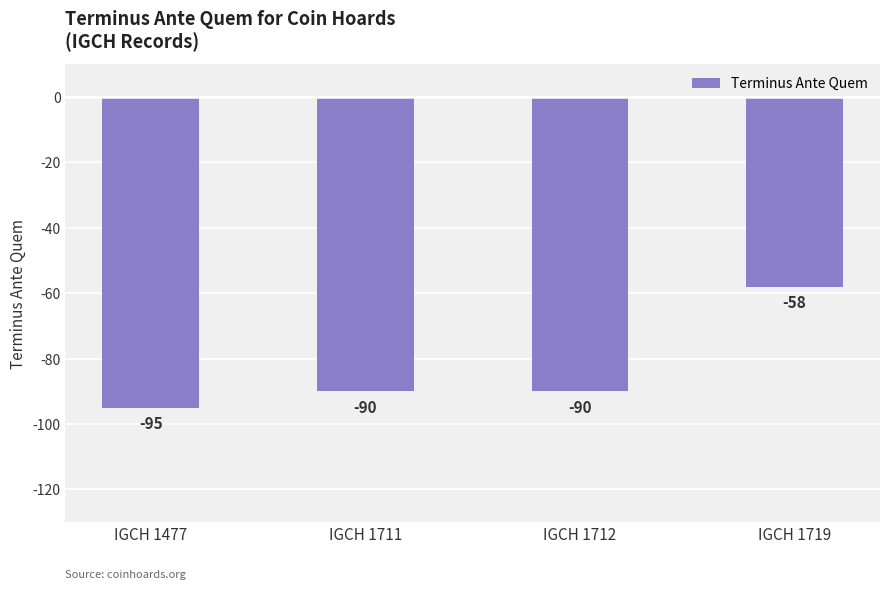

How many series are shown in this chart?

1